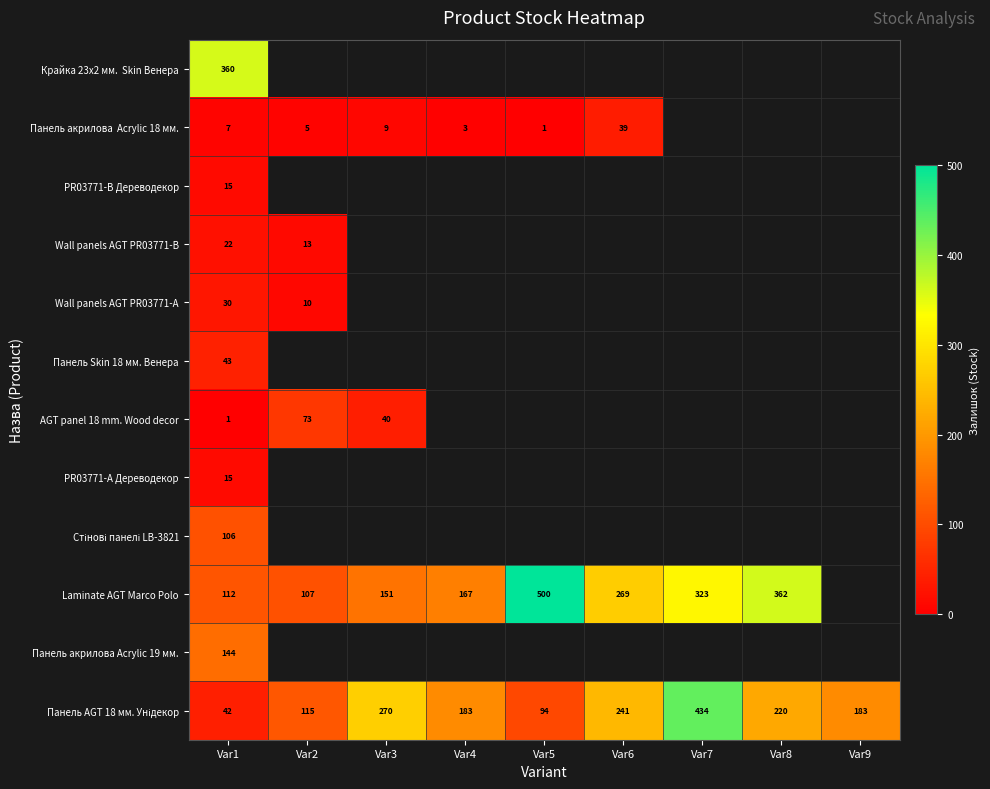

At which category does the chart reach its peak across all series?

Var5